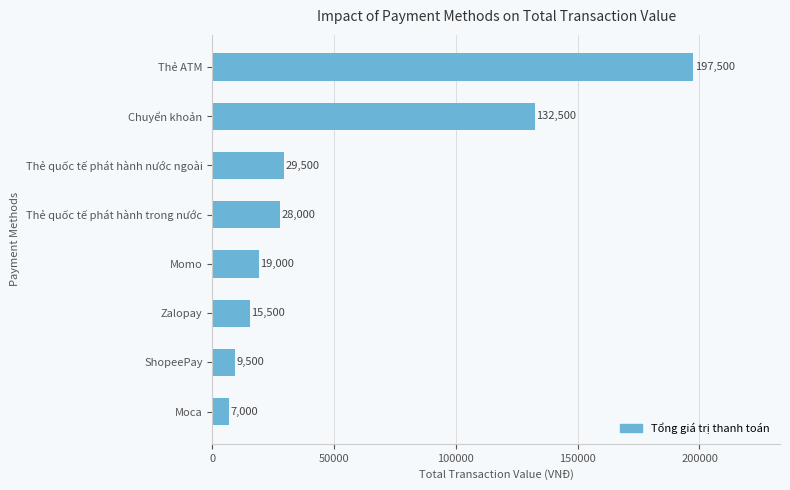

The chart shows a value of 29500 at Thẻ quốc tế phát hành nước ngoài. True or false?

True